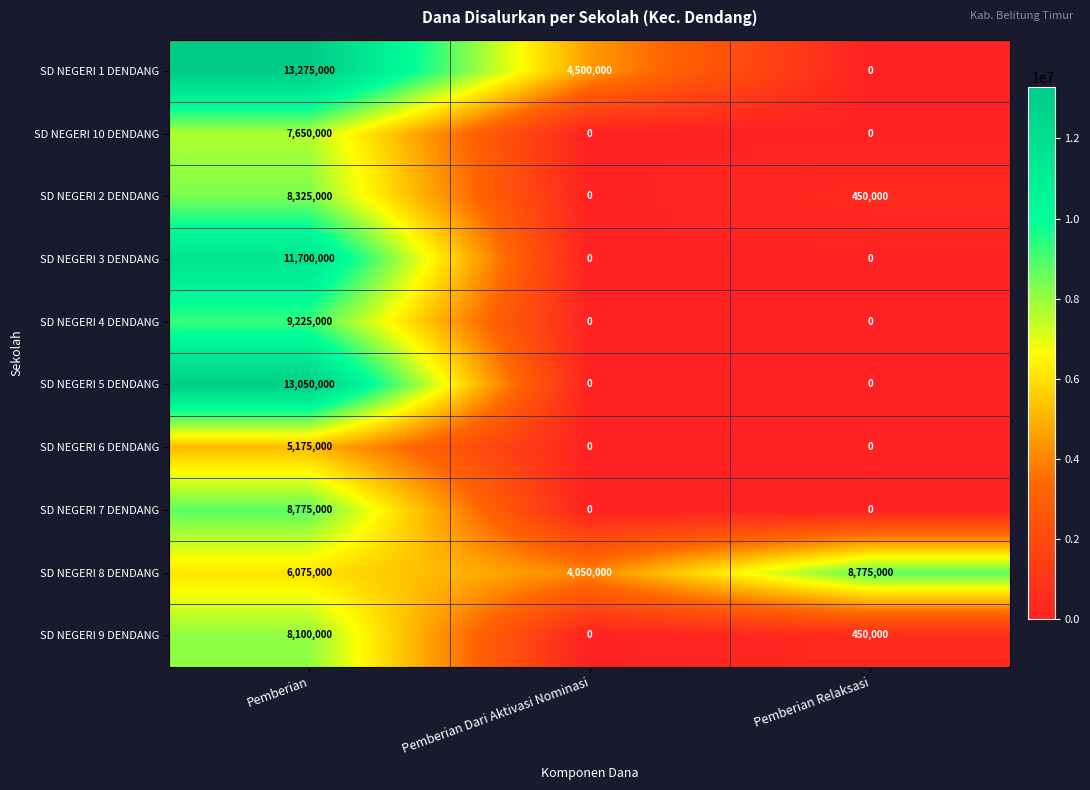

Where is SD NEGERI 8 DENDANG nearest to the value 6412500?

Pemberian